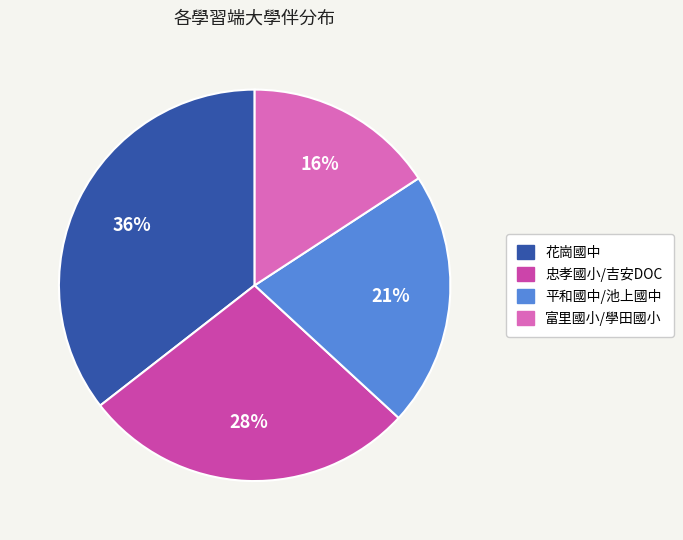

How many slices are in this pie chart?

4